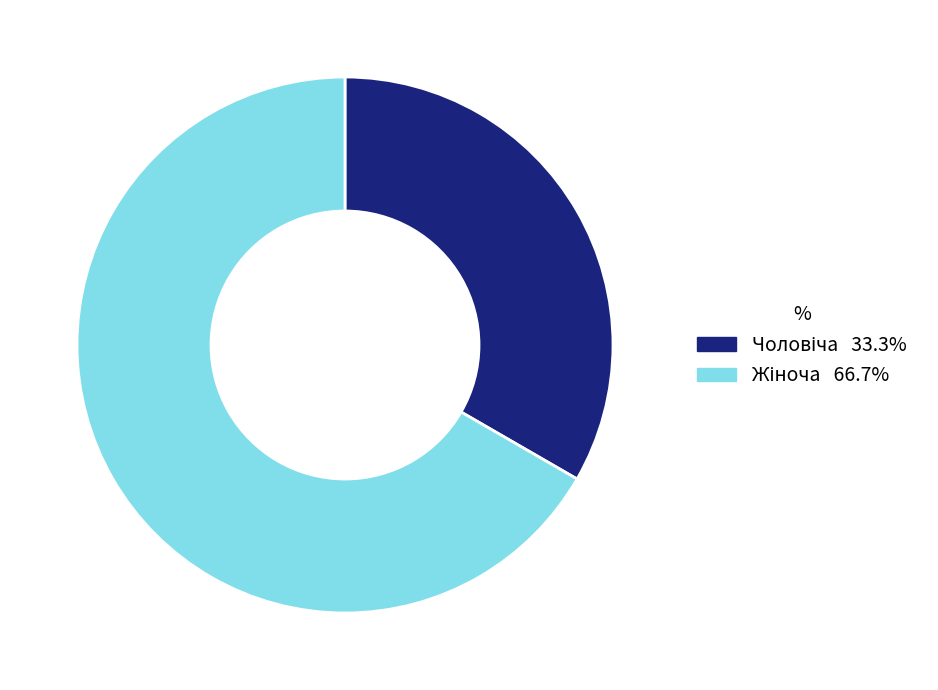

Does any single category account for the majority?

Yes